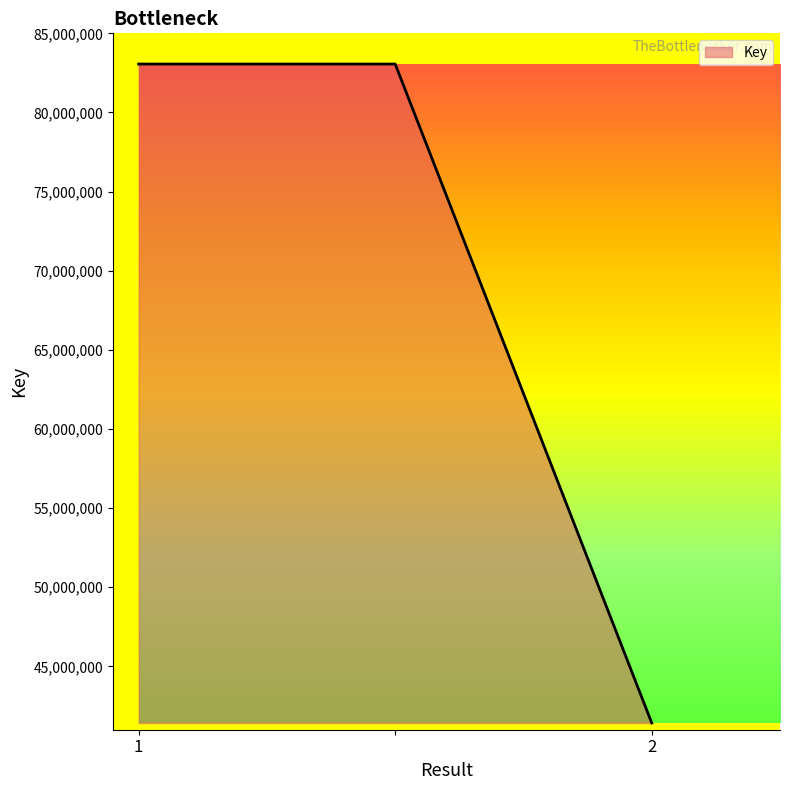

What is the sum of all values?

207543871